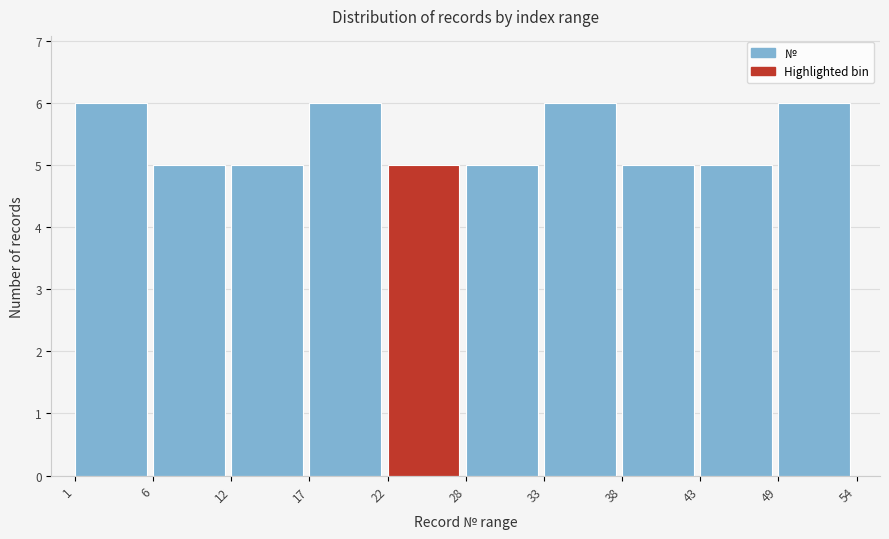

How tall is the bar that spans 22 to 28 on the x-axis? The values are not printed on the chart, so give them approximately, as read against the axis.

5